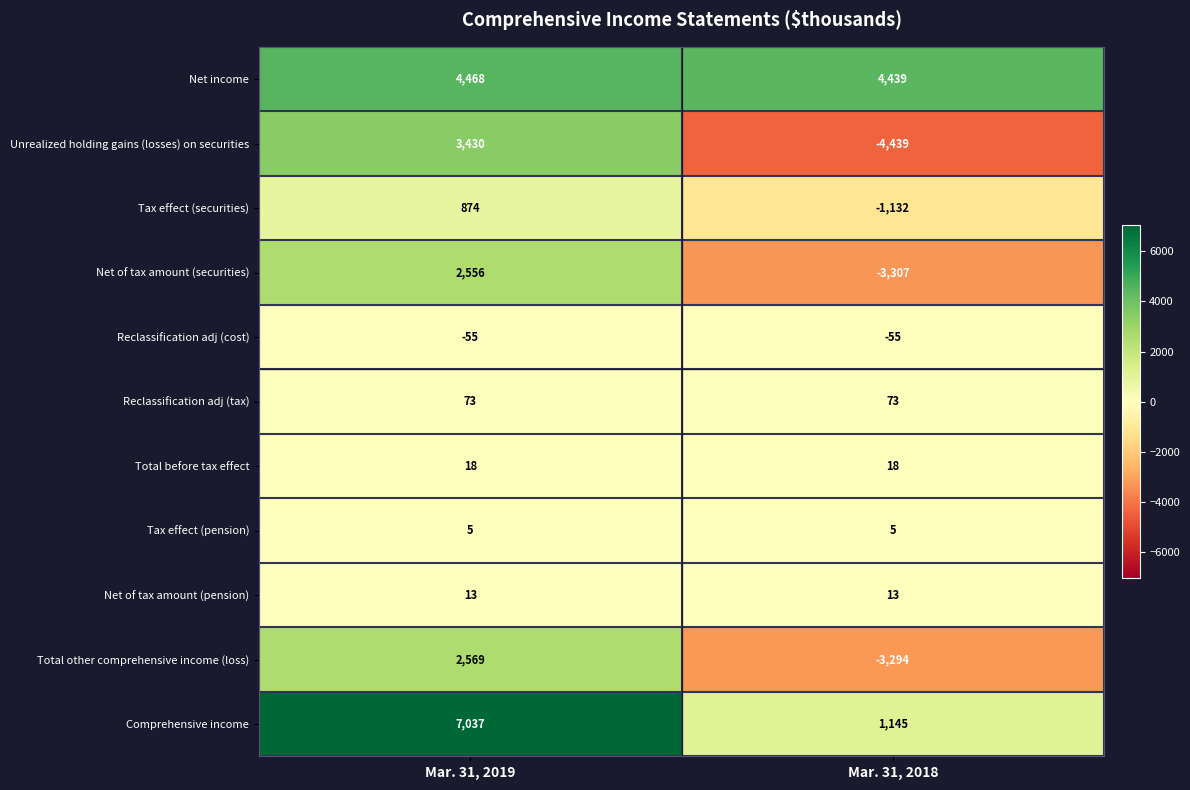

Is it true that Total other comprehensive income (loss) equals 2569 at Mar. 31, 2019?

True